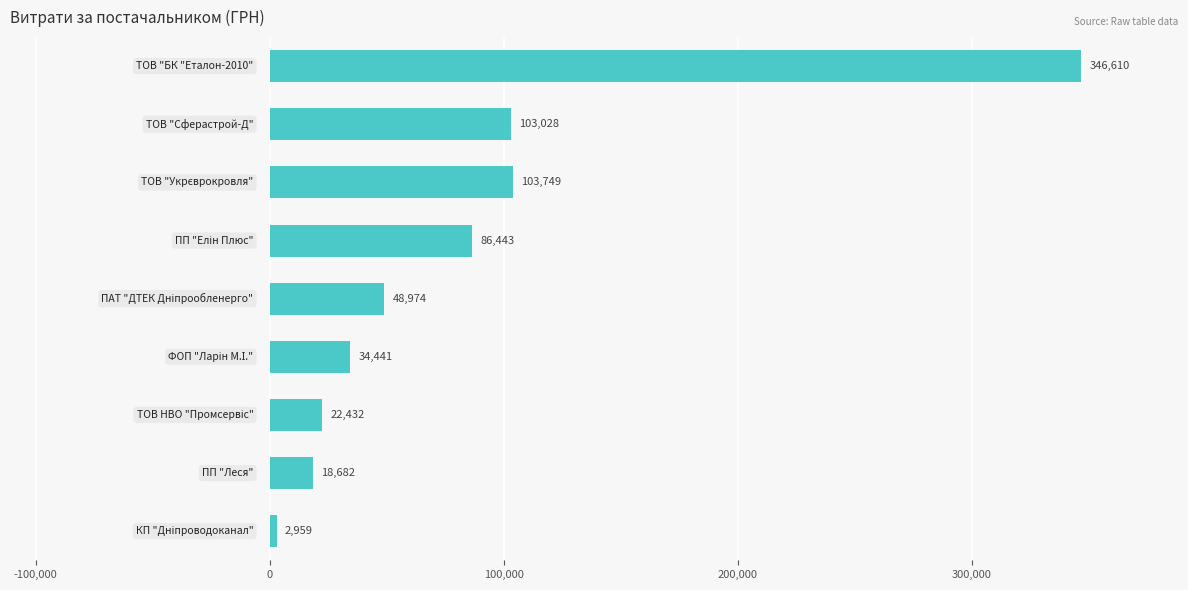

What is the maximum value shown in the chart?

346609.9